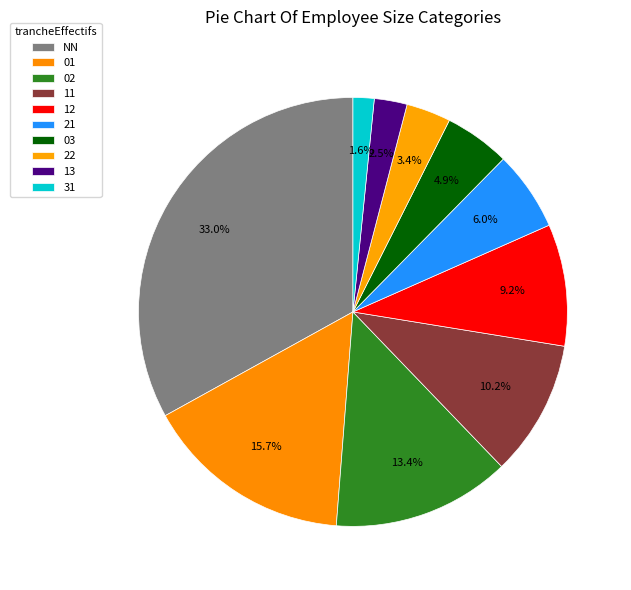

To the nearest percent, what is the combined percentage of NN and 12?

42%